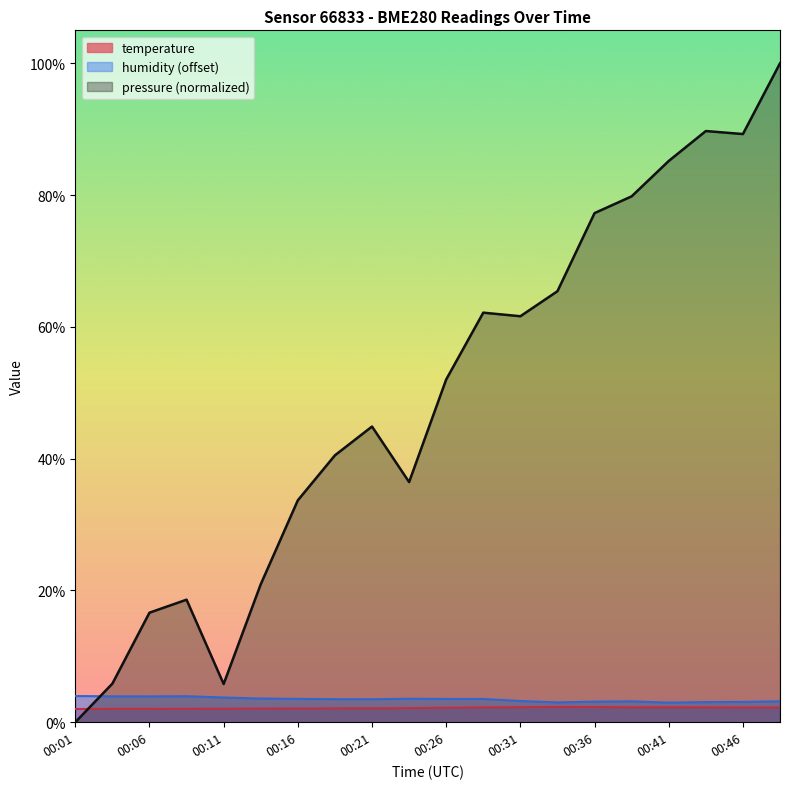

What value does the pressure_norm series have at 00:48?

100.0